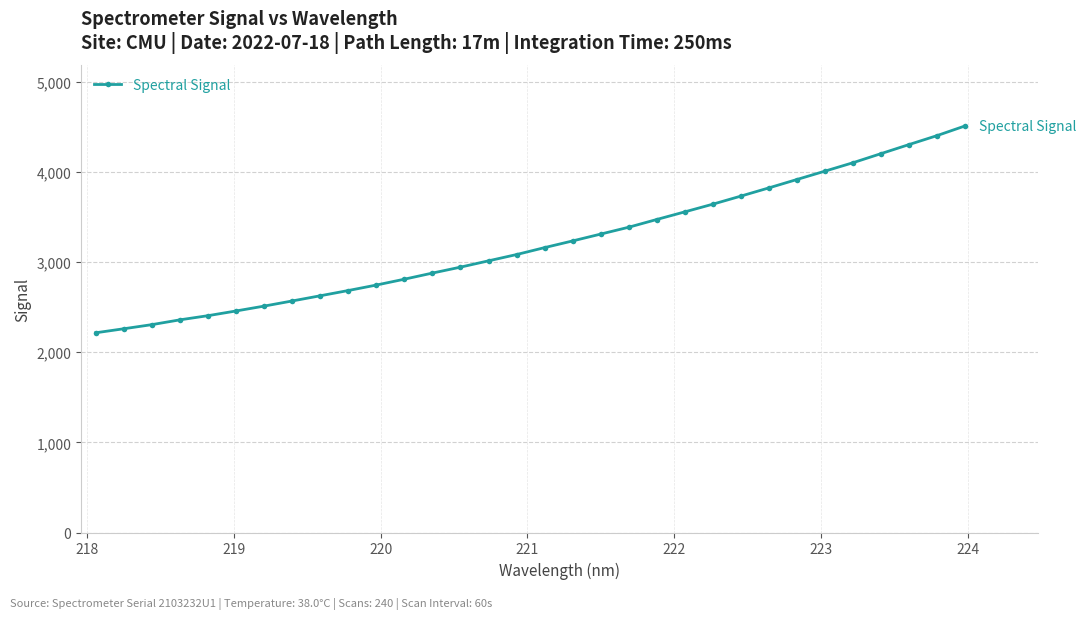

What is the minimum value shown in the chart?

2216.4